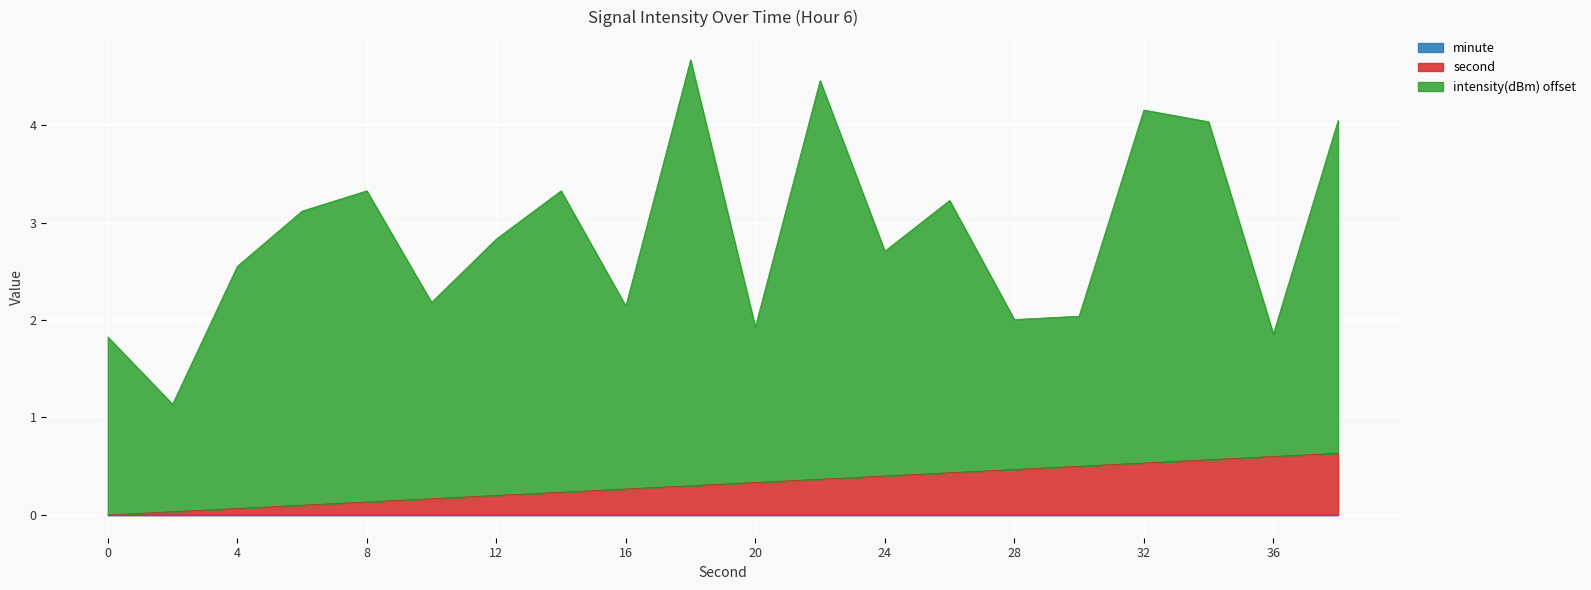

Does the chart display data point markers on the line(s)?

No